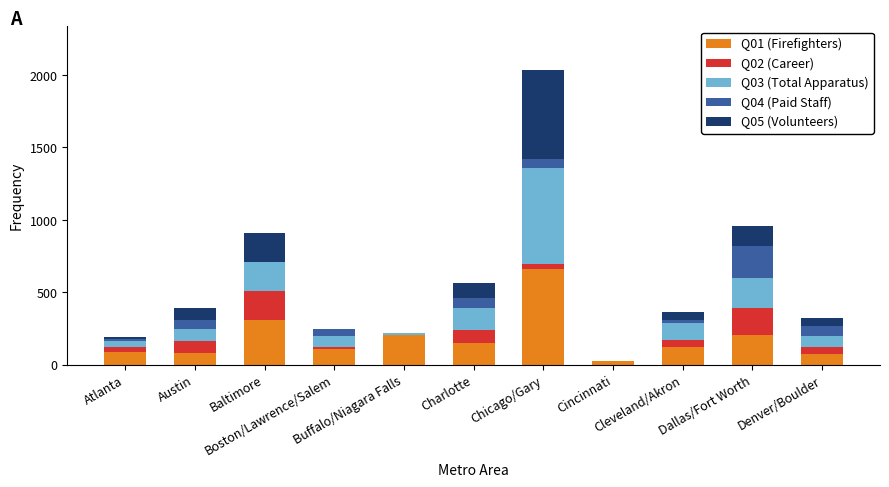

List the series in order of their peak value, highest first.

Q01 (Firefighters), Q03 (Total Apparatus), Q05 (Volunteers), Q04 (Paid Staff), Q02 (Career)